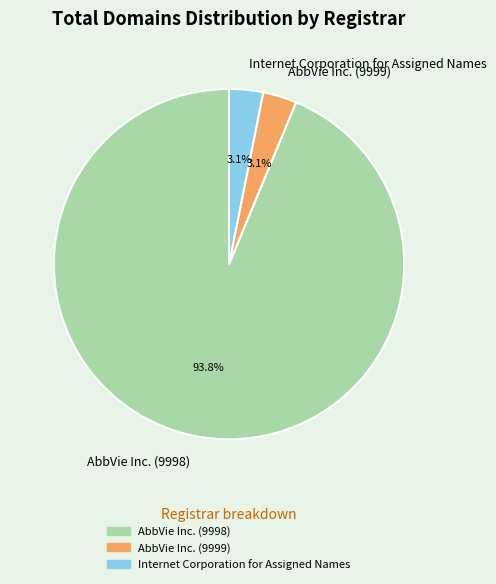

What is the ratio of the value at Internet Corporation for Assigned Names to the value at AbbVie Inc. (9999)?

1.0